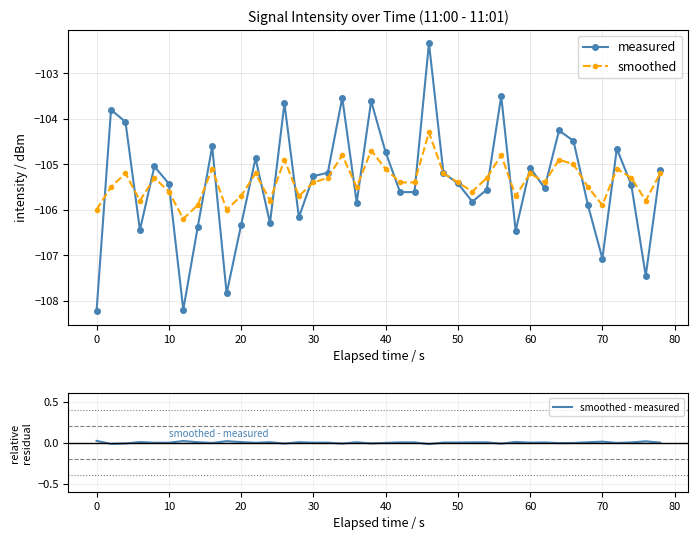

What is the minimum value for smoothed?

-106.2